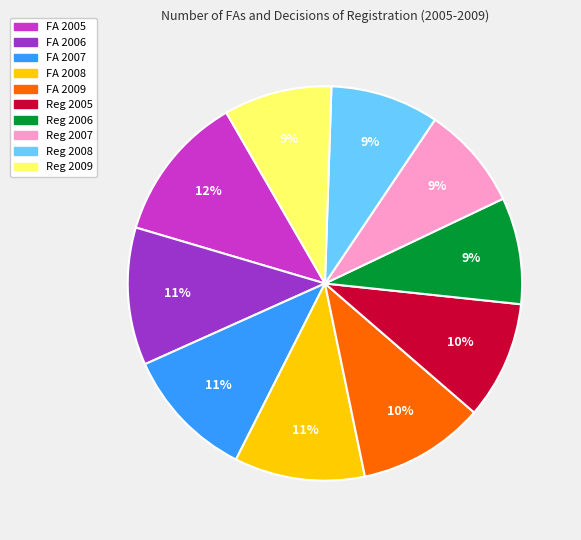

How many segments does this pie chart have?

10